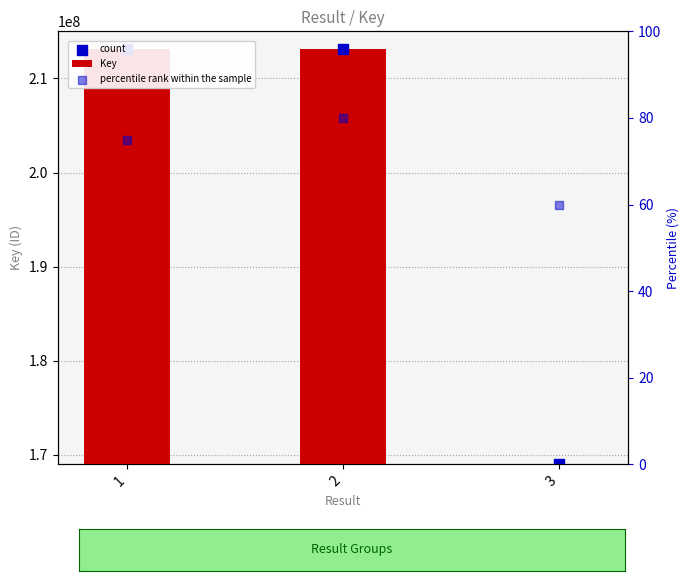

Which series reaches the minimum Y coordinate?

percentile rank within the sample